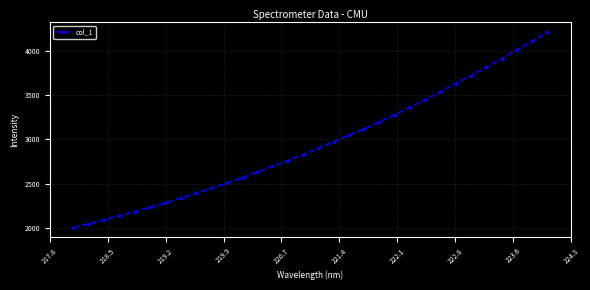

What is the value of the 4th point from the left?

2141.0